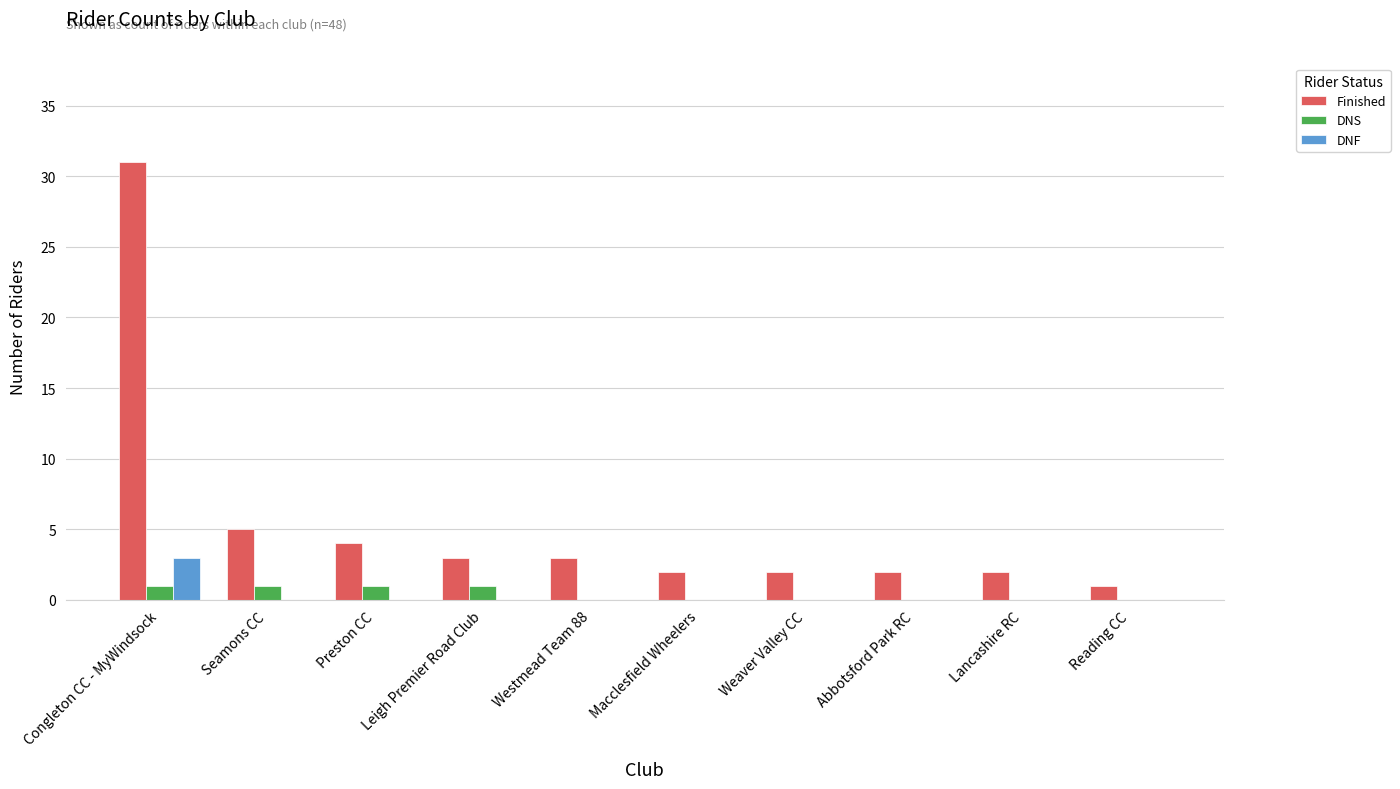

Which category has the highest value across all series?

Congleton CC - MyWindsock